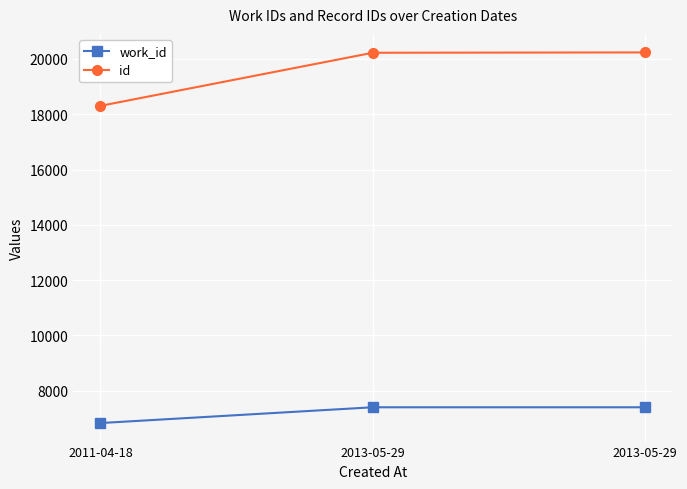

What is the total value across all series at 2011-04-18?

25129